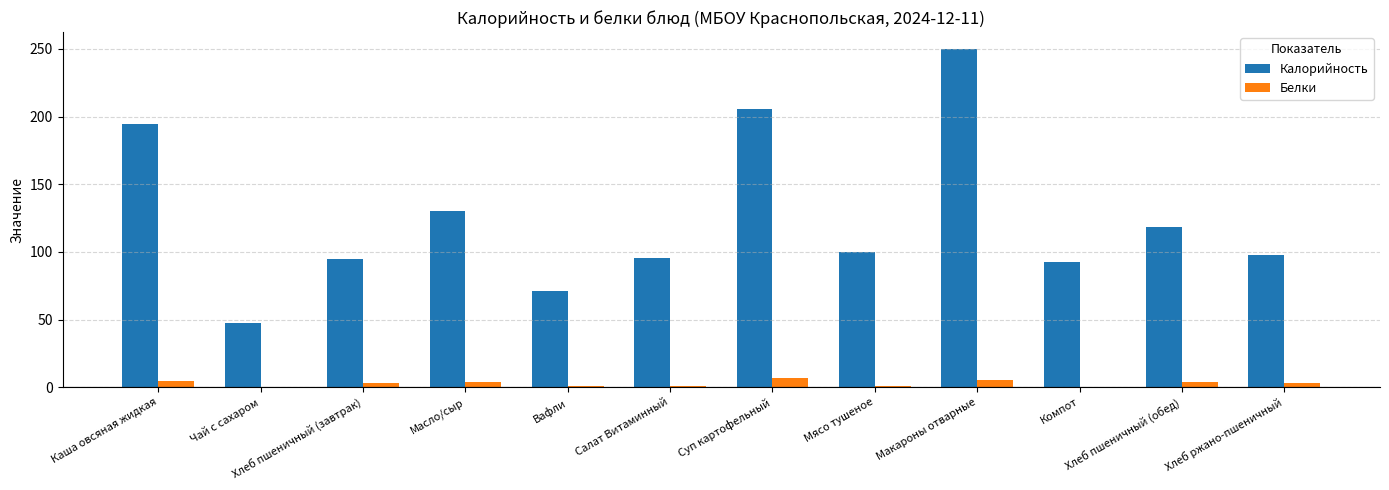

The value of Белки at Суп картофельный is 6.6. True or false?

True